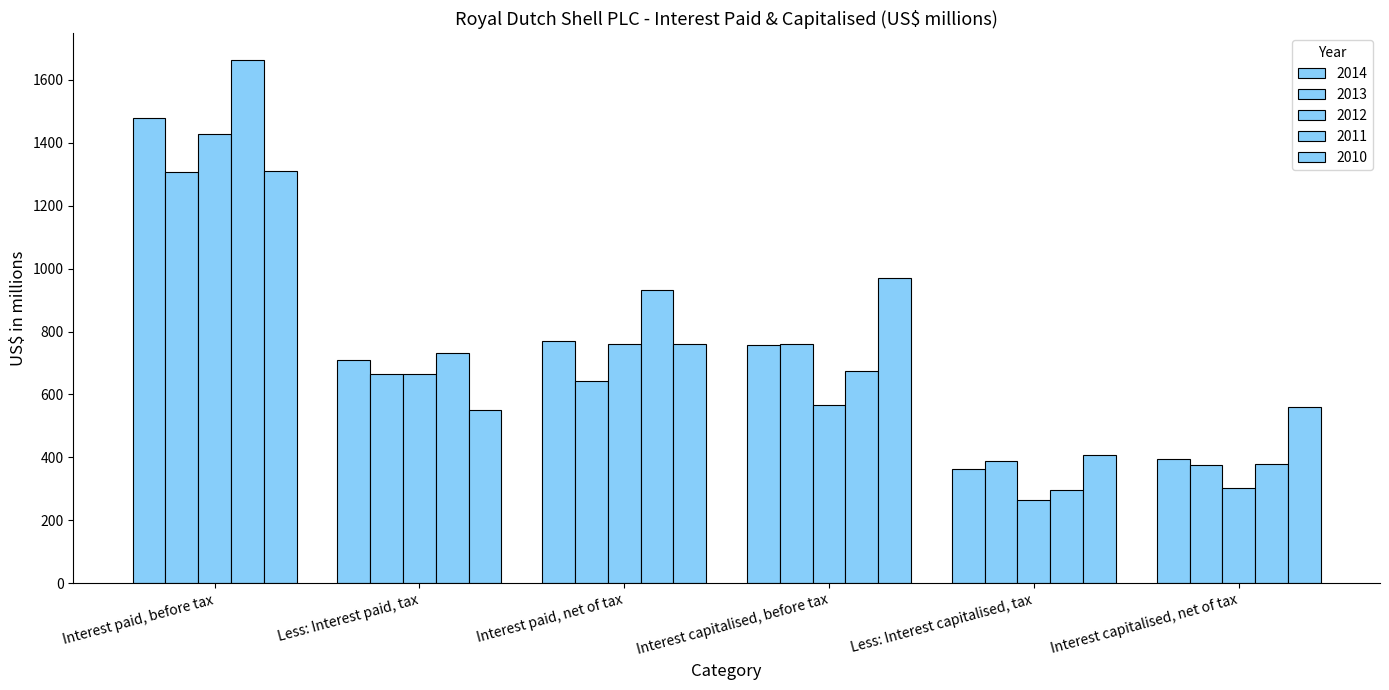

Count the number of categories in the chart.

6